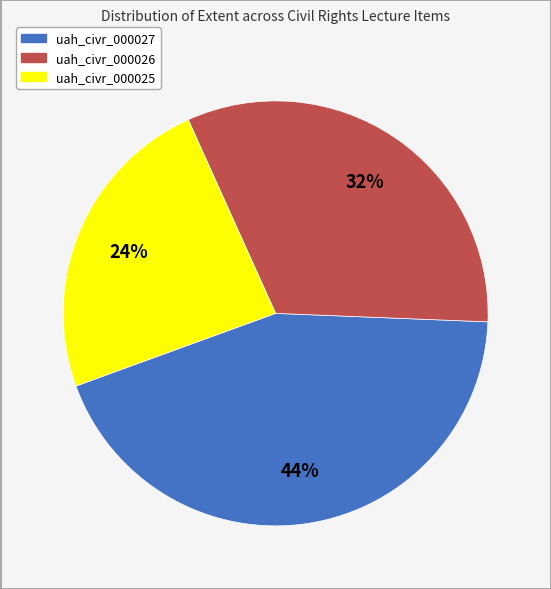

Is there any slice that represents more than half of the pie?

No